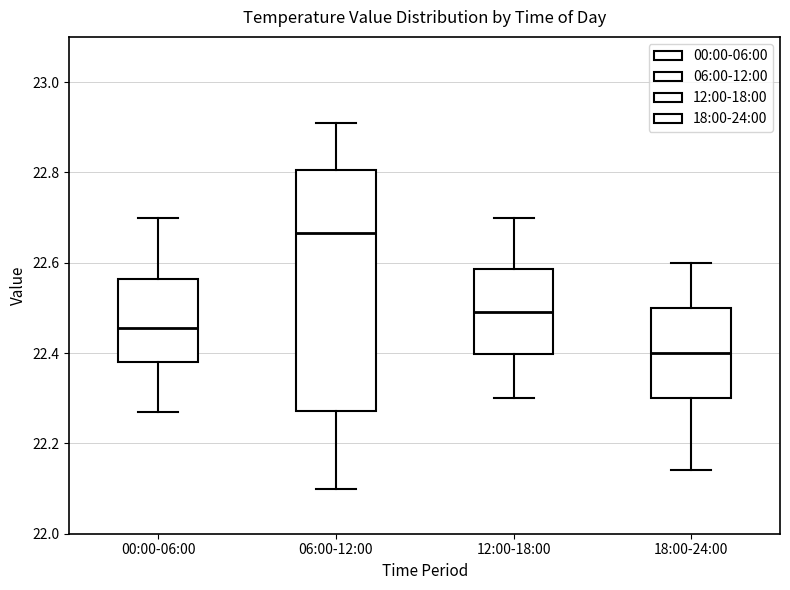

Reading left to right, transcribe this box plot: for each box, give where its median line is, the range the box spans, and where its two whiskers end, as read against the y-axis. The values are not printed on the chart, so give them approximately, as read against the axis.

00:00-06:00: median 22.46, box 22.38 to 22.56, whiskers 22.28 to 22.70
06:00-12:00: median 22.66, box 22.28 to 22.80, whiskers 22.10 to 22.92
12:00-18:00: median 22.50, box 22.40 to 22.58, whiskers 22.30 to 22.70
18:00-24:00: median 22.40, box 22.30 to 22.50, whiskers 22.14 to 22.60